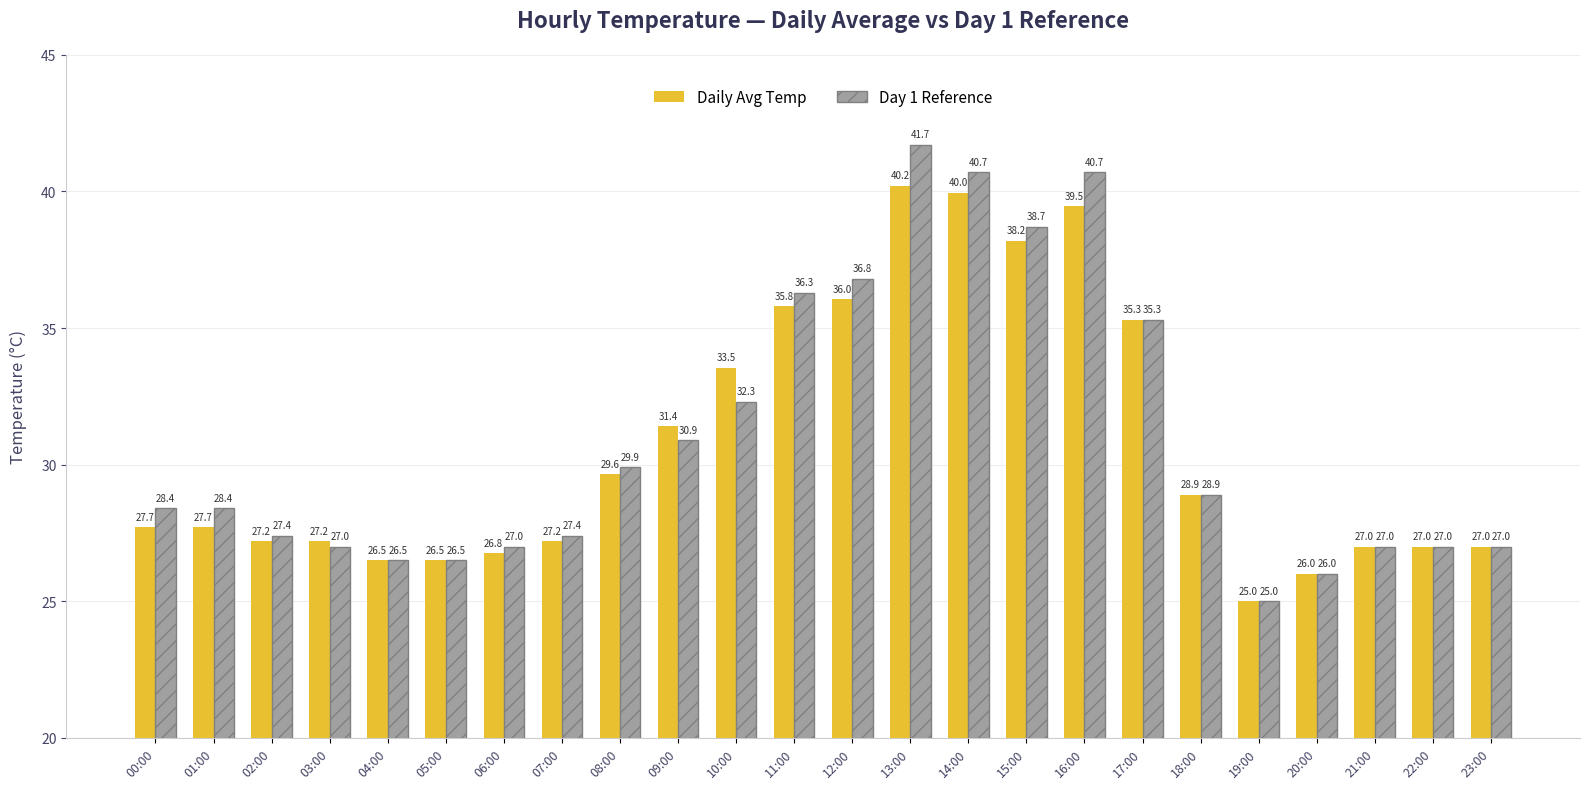

Which series changed the most between 12:00 and 15:00?

Daily Avg Temp